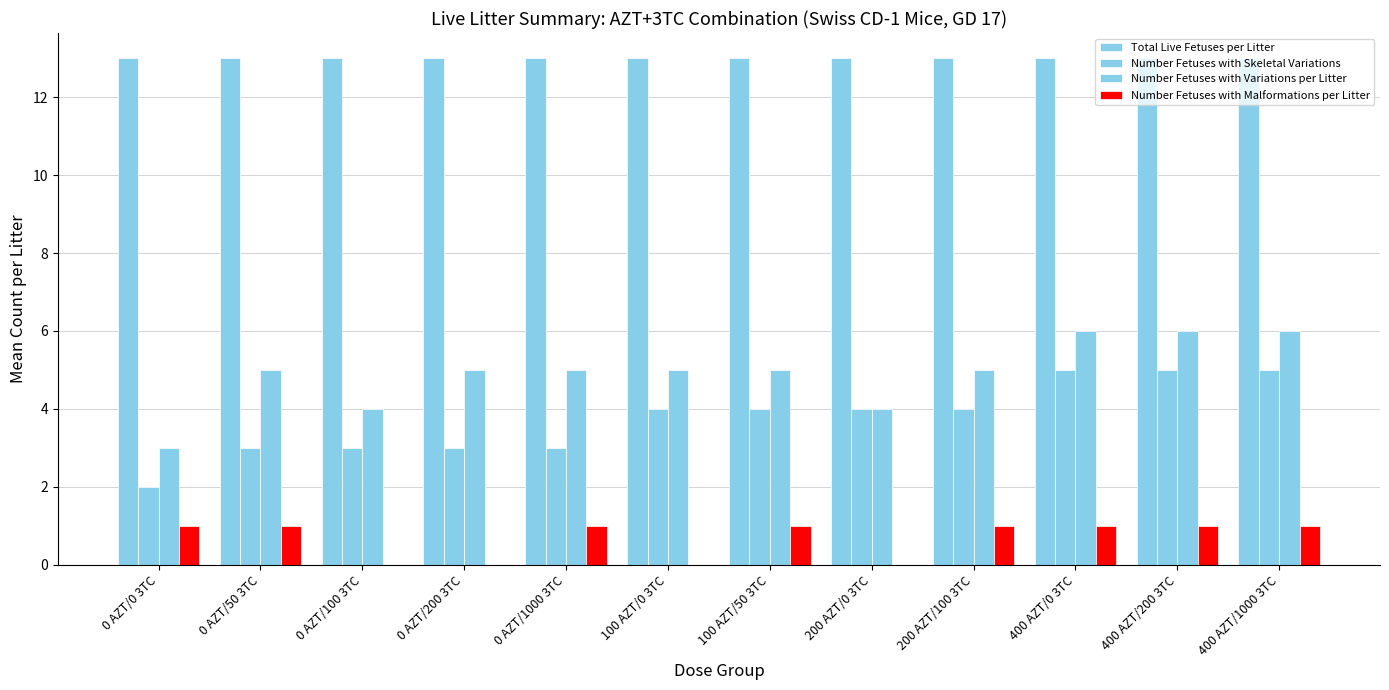

Which series has the widest spread of values?

Number Fetuses with Skeletal Variations